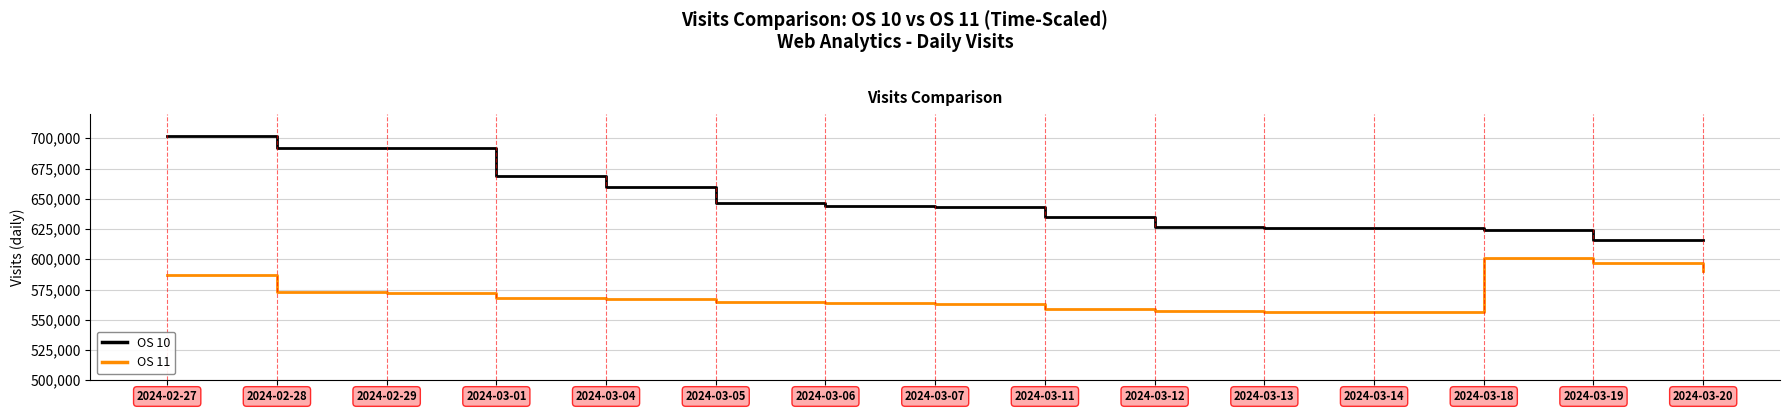

True or false: OS 10 has a value of 350364 at 2024-03-14.

False